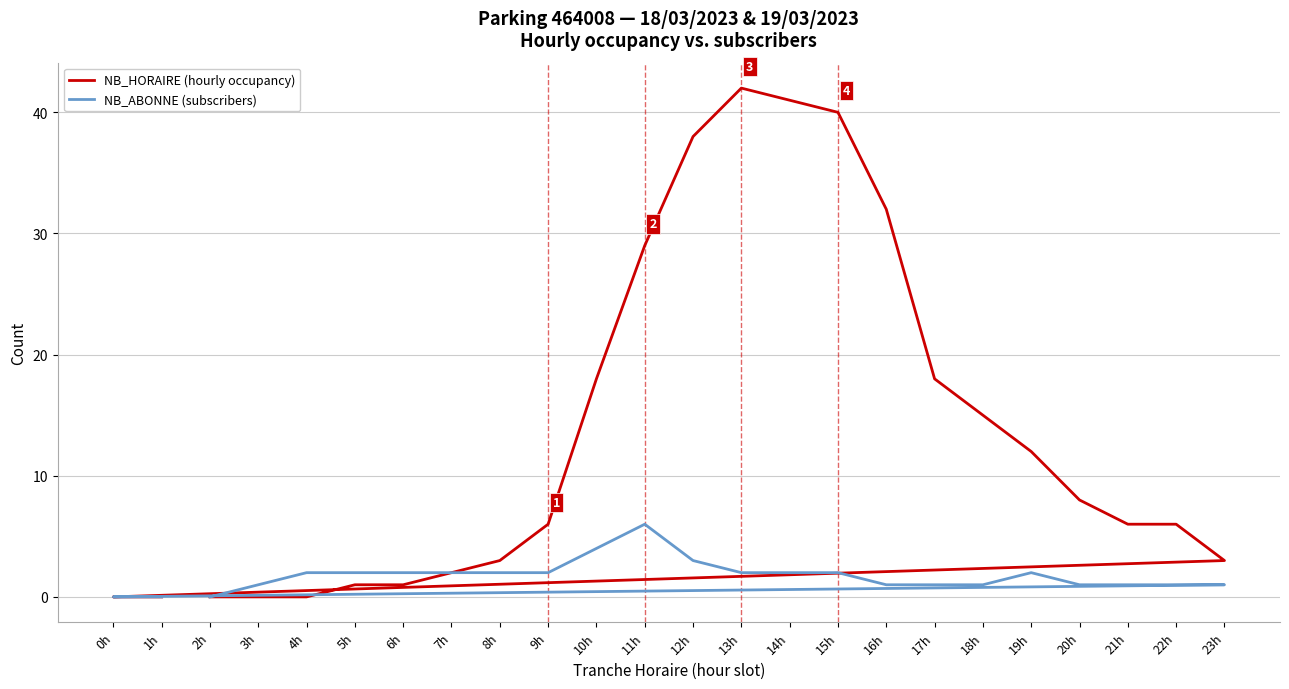

How many lines are shown in the chart?

2